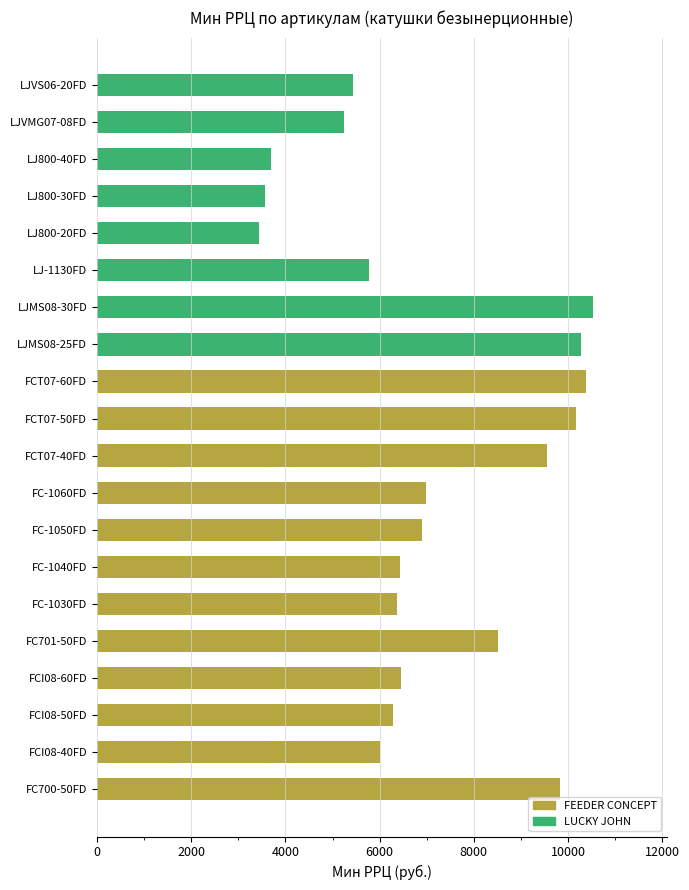

What is the maximum value shown in the chart?

10523